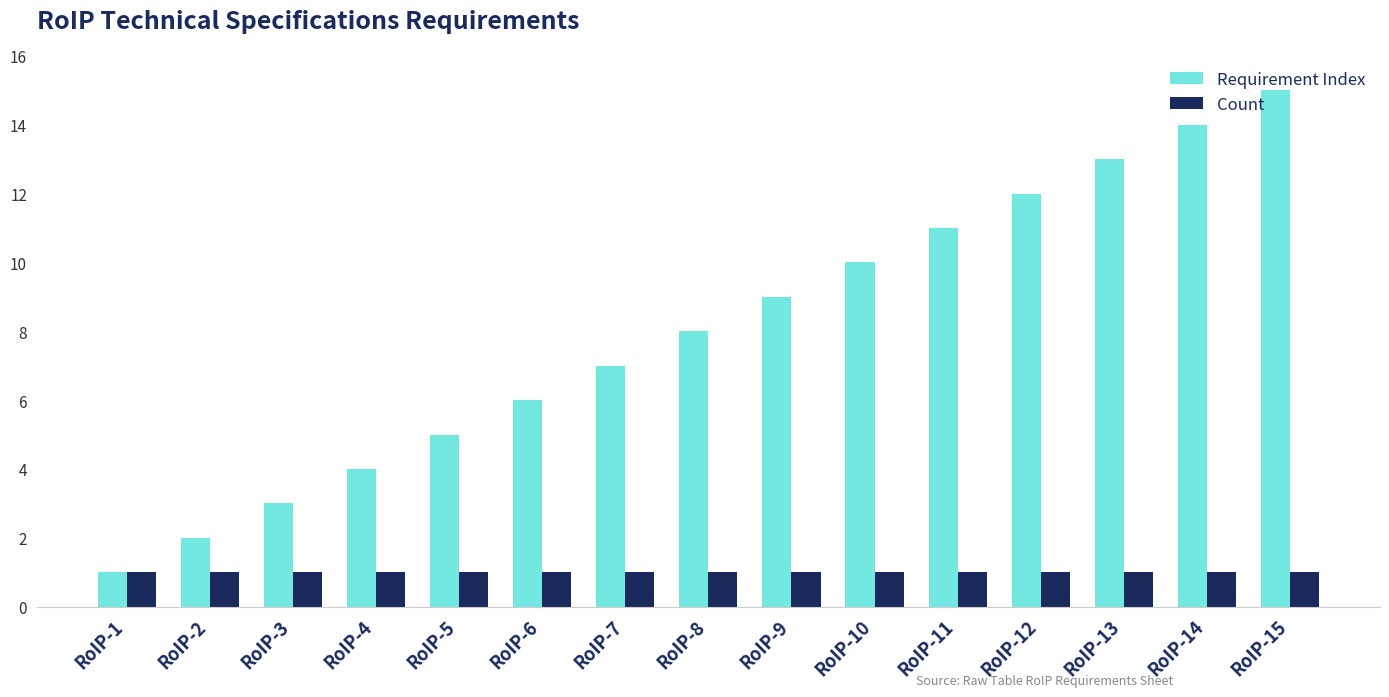

Which series has the widest spread of values?

Requirement Index